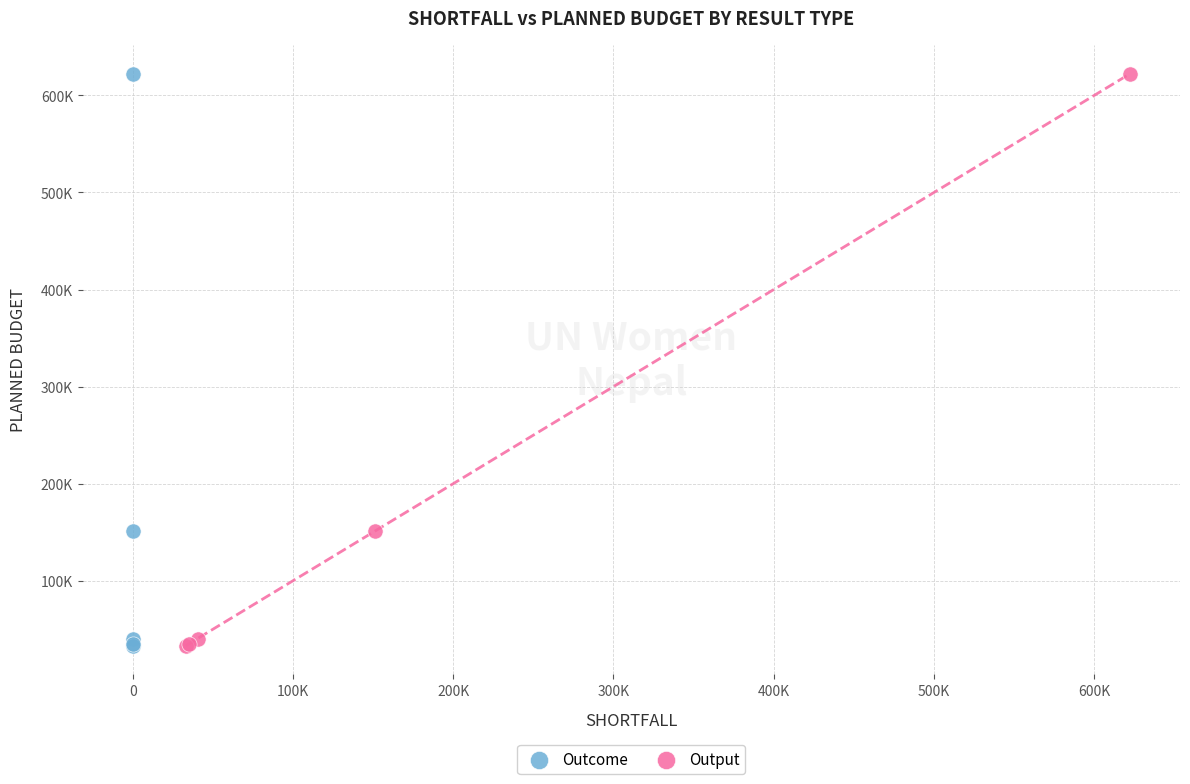

What are all the series names shown in the legend?

Outcome, Output